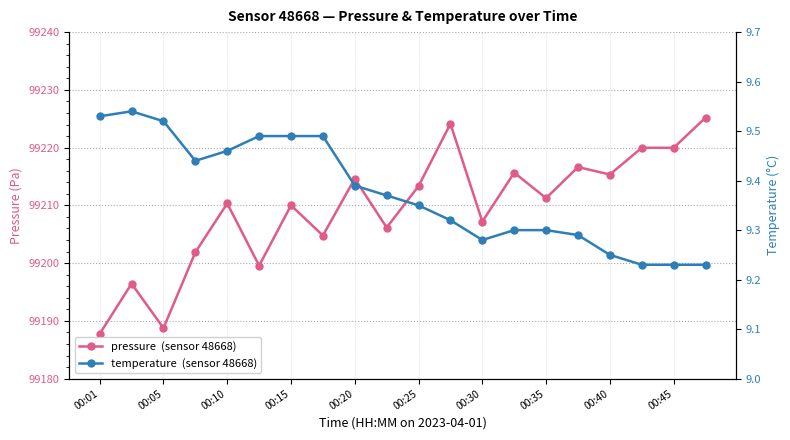

Does the chart display data point markers on the line(s)?

Yes